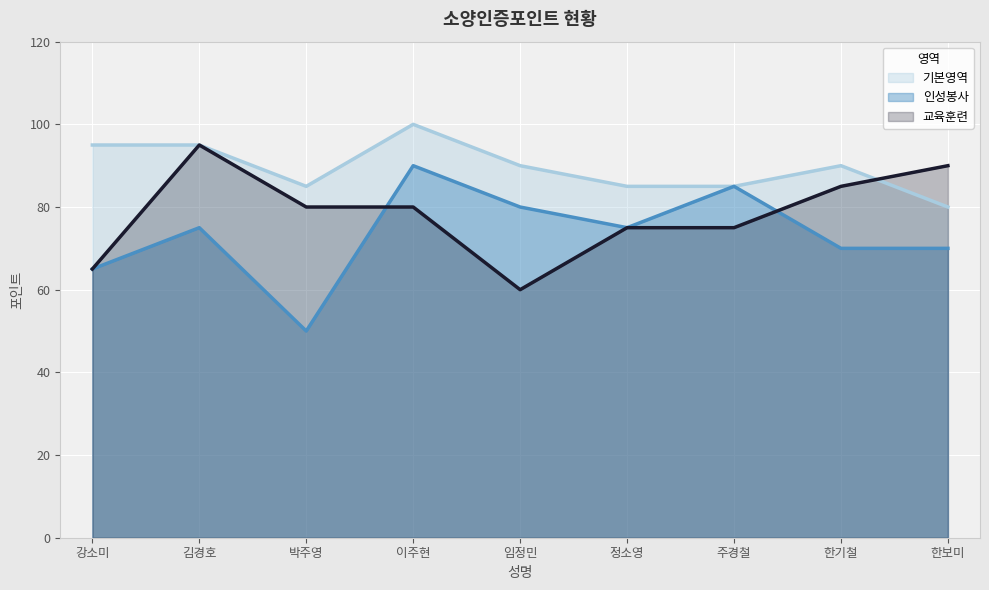

What is the spread (max minus min) of values at 정소영?

10